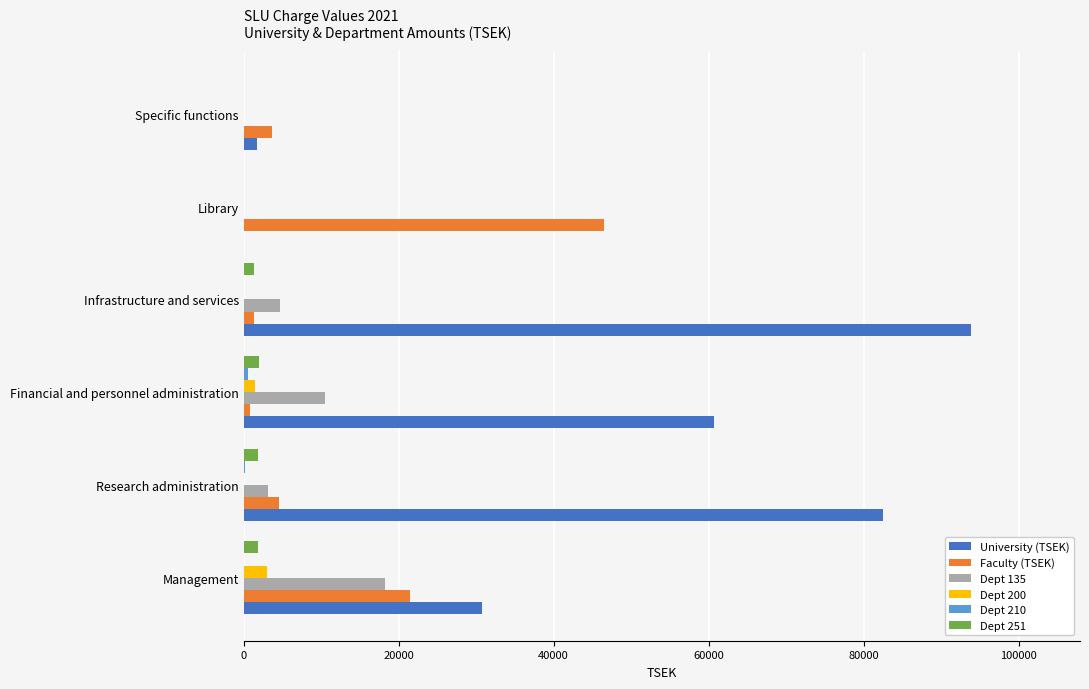

How many values in the Dept 135 series exceed 4656?

3